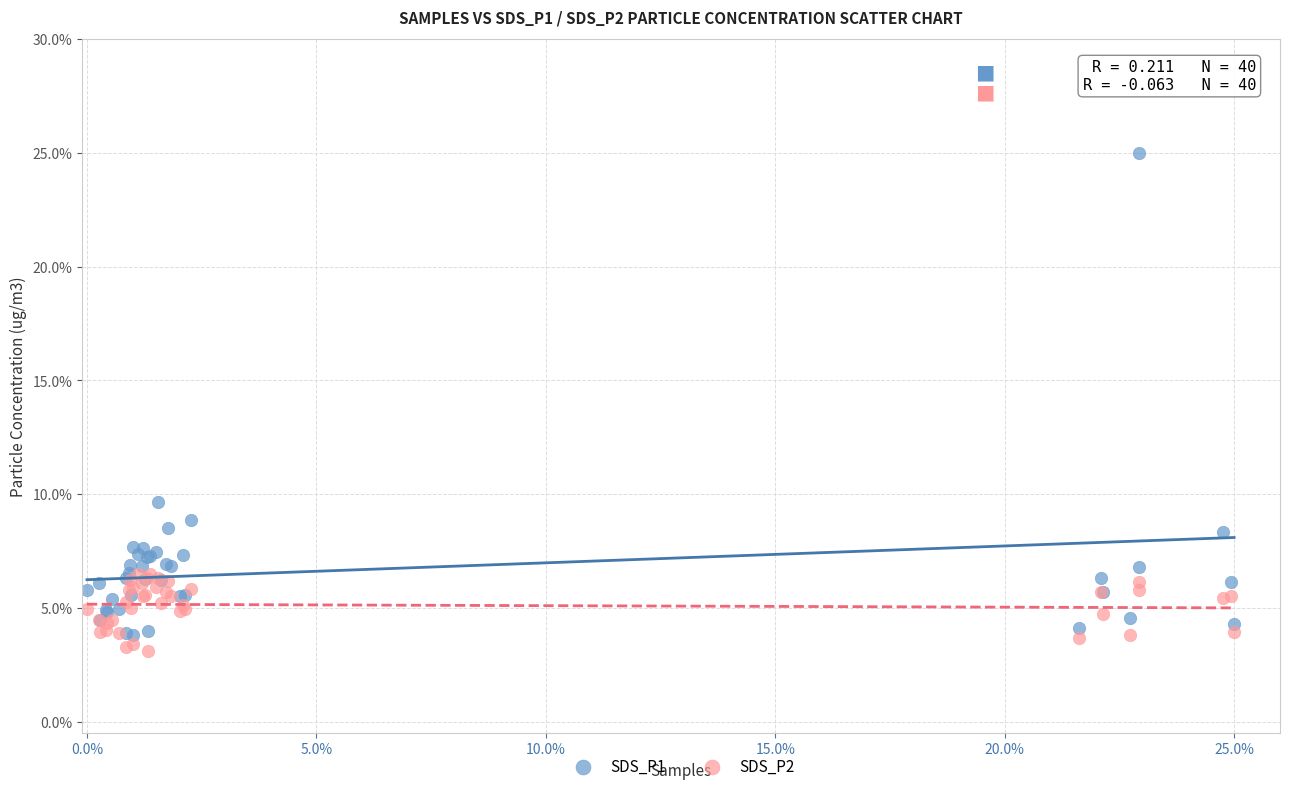

What are all the series names shown in the legend?

SDS_P1, SDS_P2